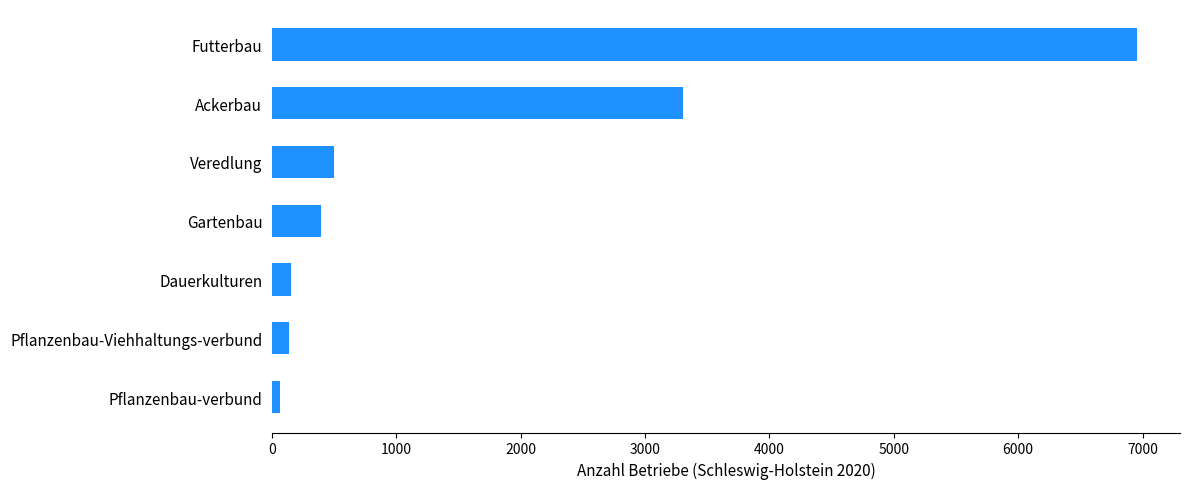

At which label is the value closest to 3509?

Ackerbau